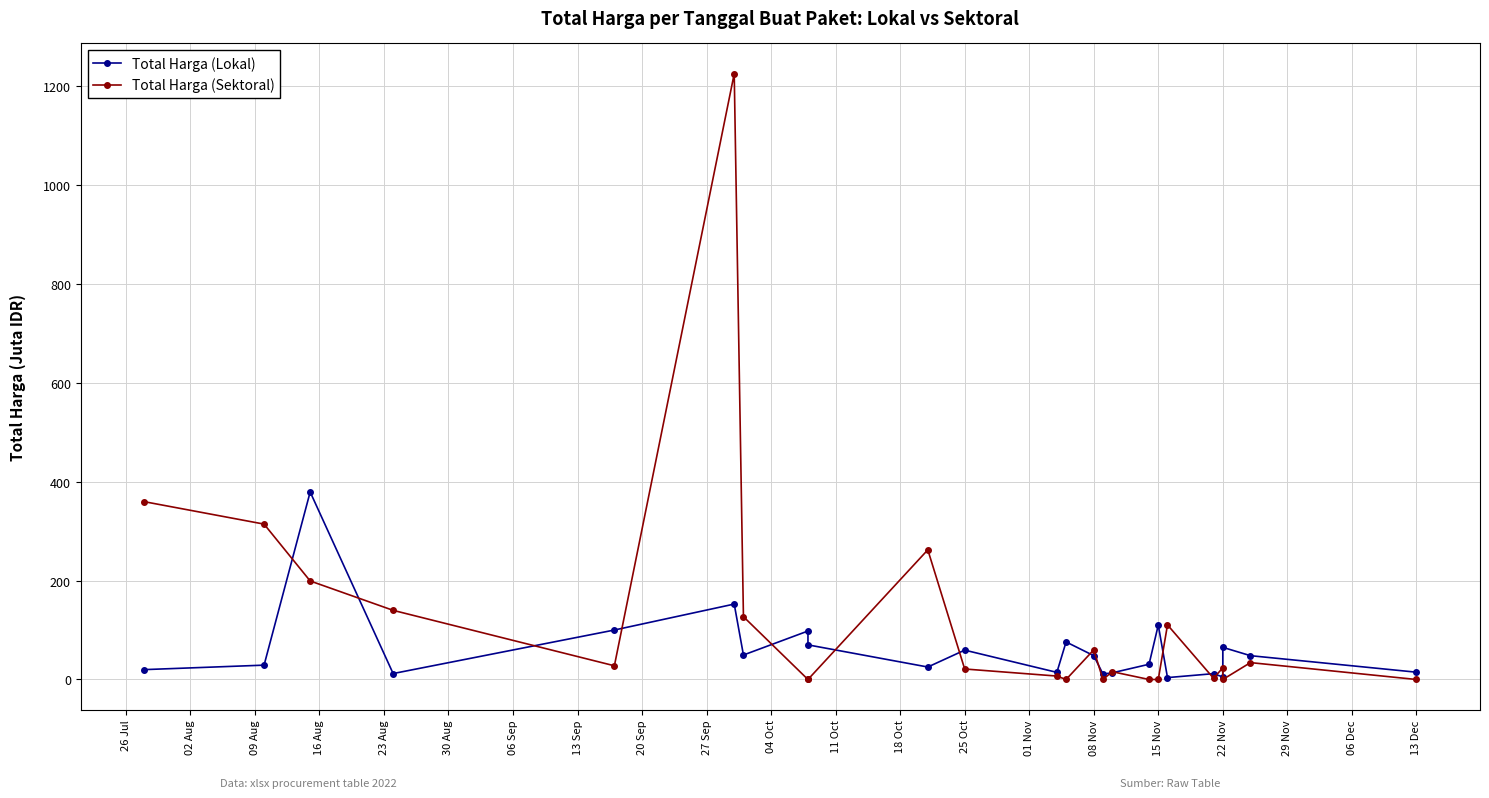

What is the average value of the Total Harga (Sektoral) series?

122.0